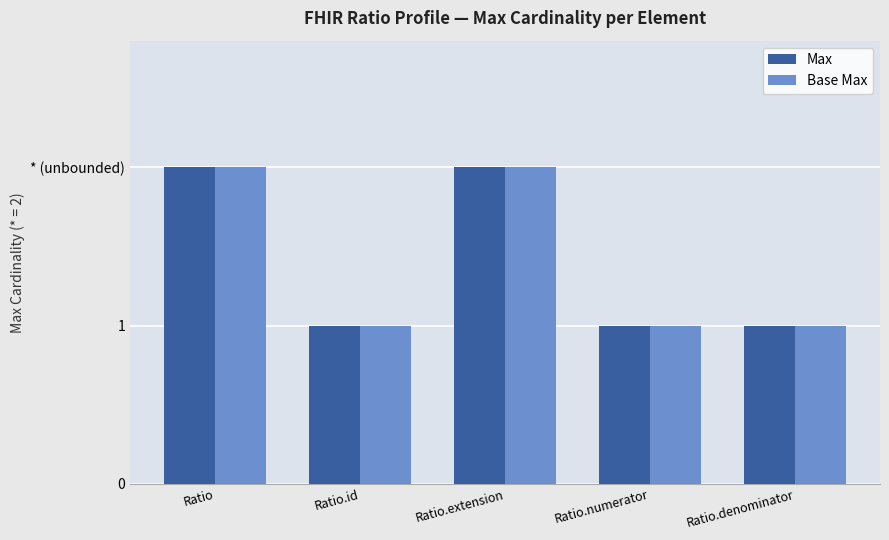

What are all the series names shown in the legend?

Max, Base Max